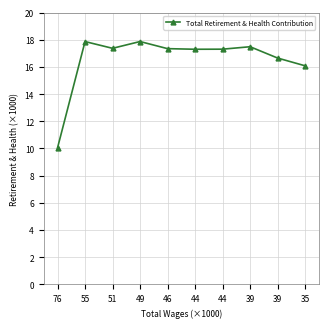

Reading left to right, what are all the values shown in this chart?

10.0	17.9	17.4	17.9	17.3	17.3	17.3	17.5	16.7	16.1